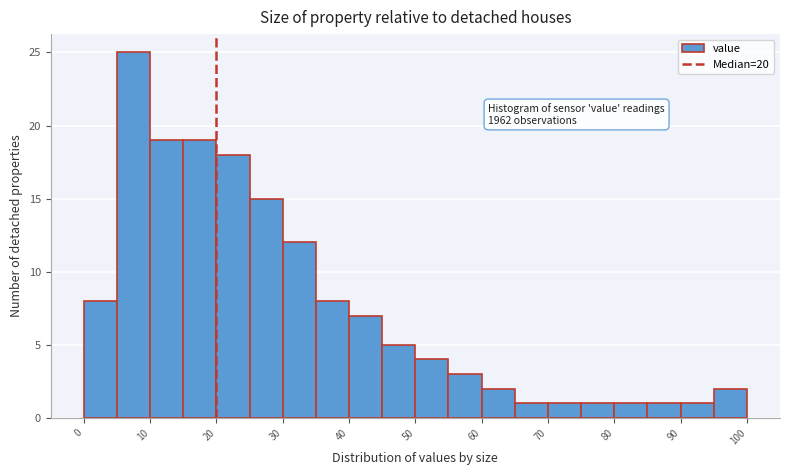

Over which range of the x-axis is the bar tallest?

5 to 10